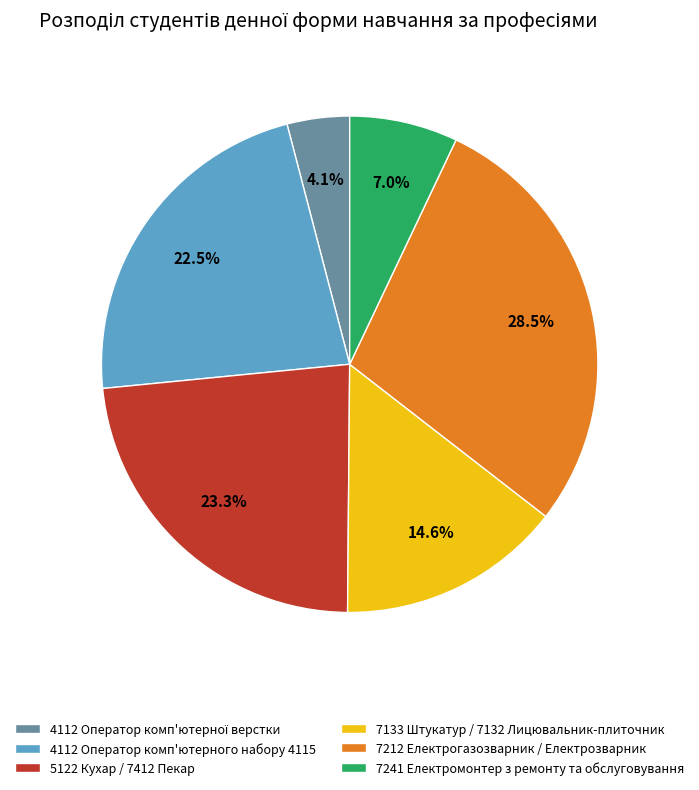

To the nearest percent, what portion does 7133 Штукатур / 7132 Лицювальник-плиточник represent?

15%